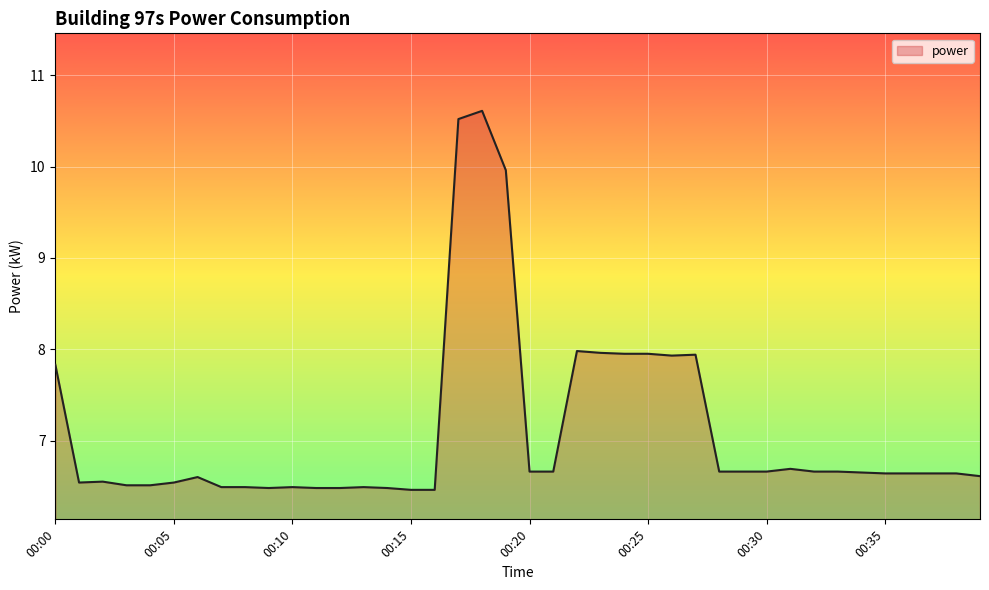

What is the greatest value displayed?

10.6